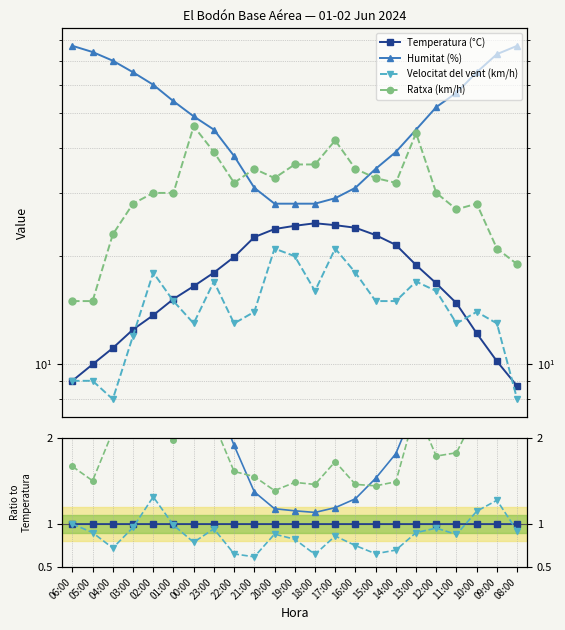

True or false: Ratxa (km/h) and Temperatura (°C) intersect in this chart.

False